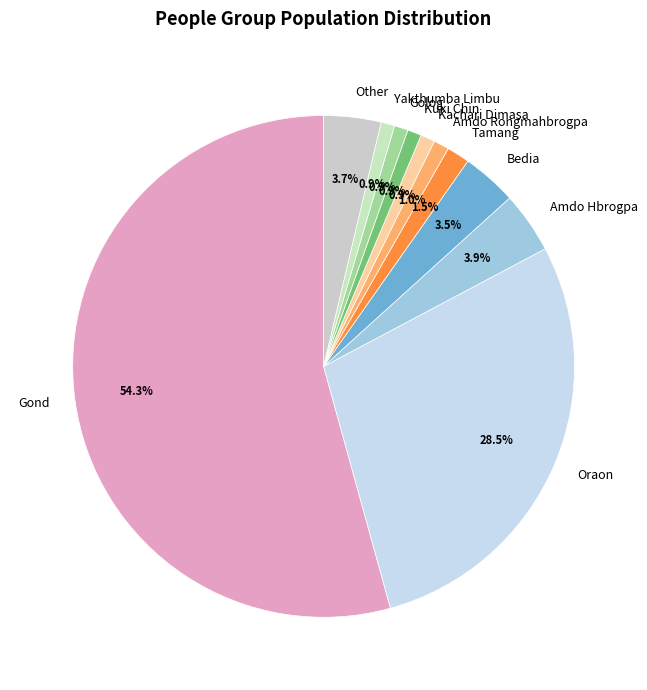

Is there a majority slice in this chart?

Yes